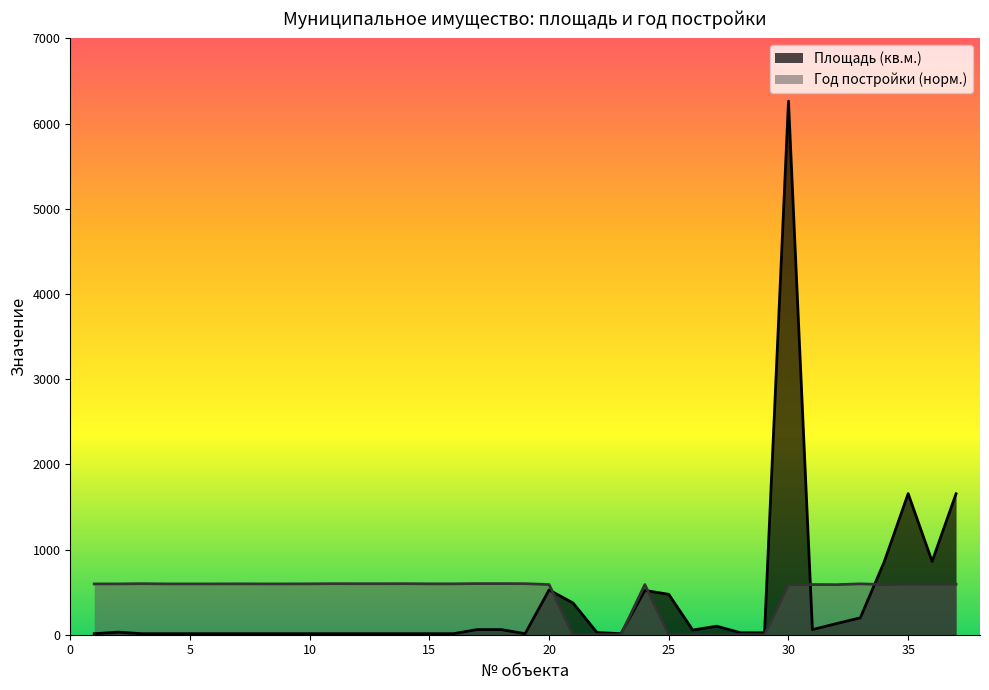

At which category does the chart reach its minimum across all series?

21